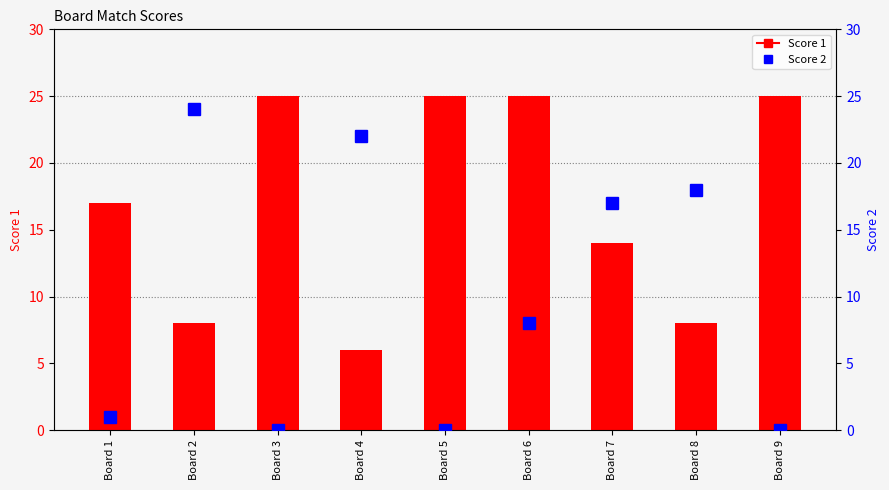

List the series in order of their overall mean, lowest first.

Score 2, Score 1